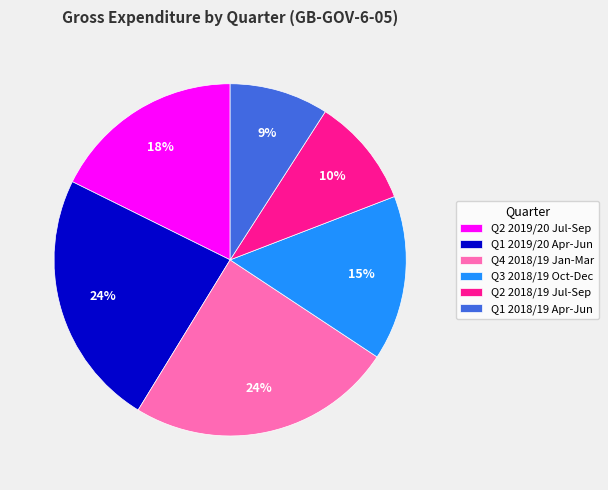

Count the number of slices in the pie.

6